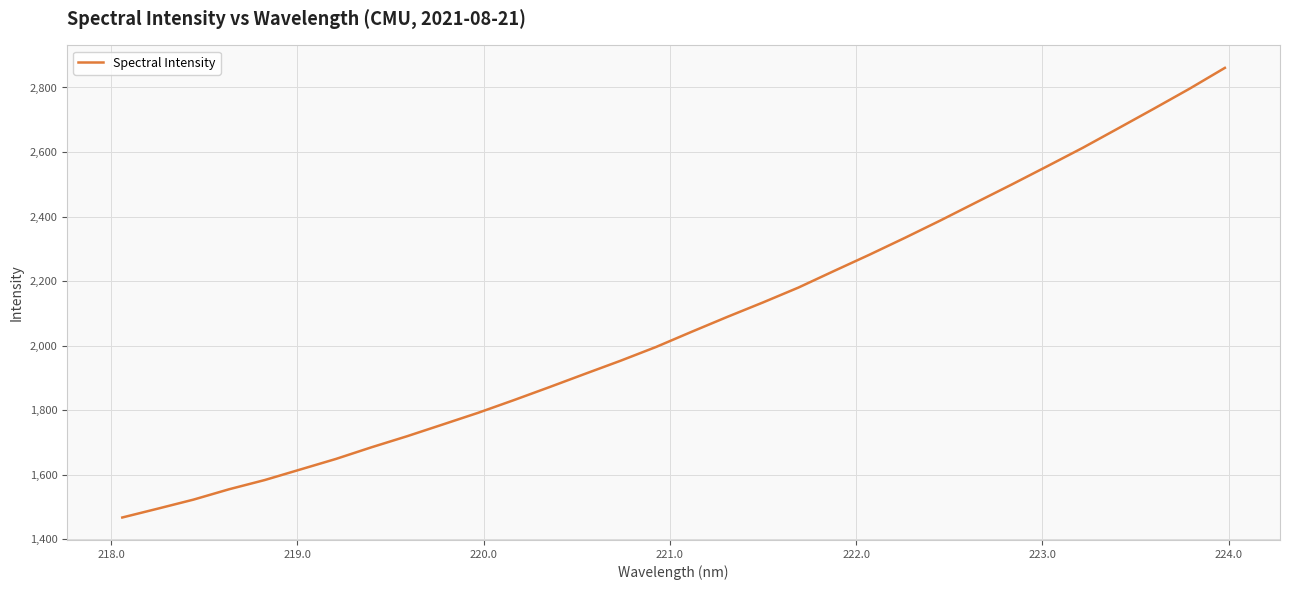

What is the difference between the maximum and minimum values?

1393.7